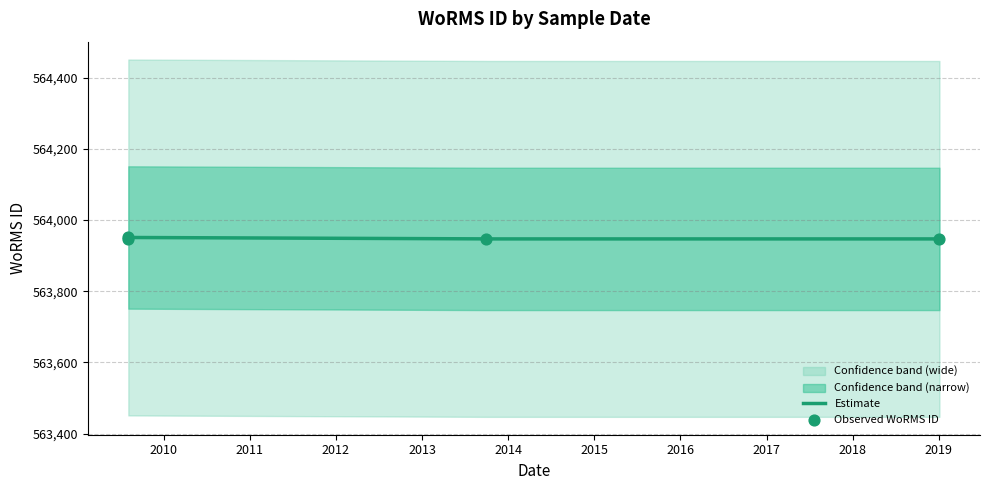

Approximately how many times larger is the value at 2013-09-27 compared to 2019-01-04?

1.0